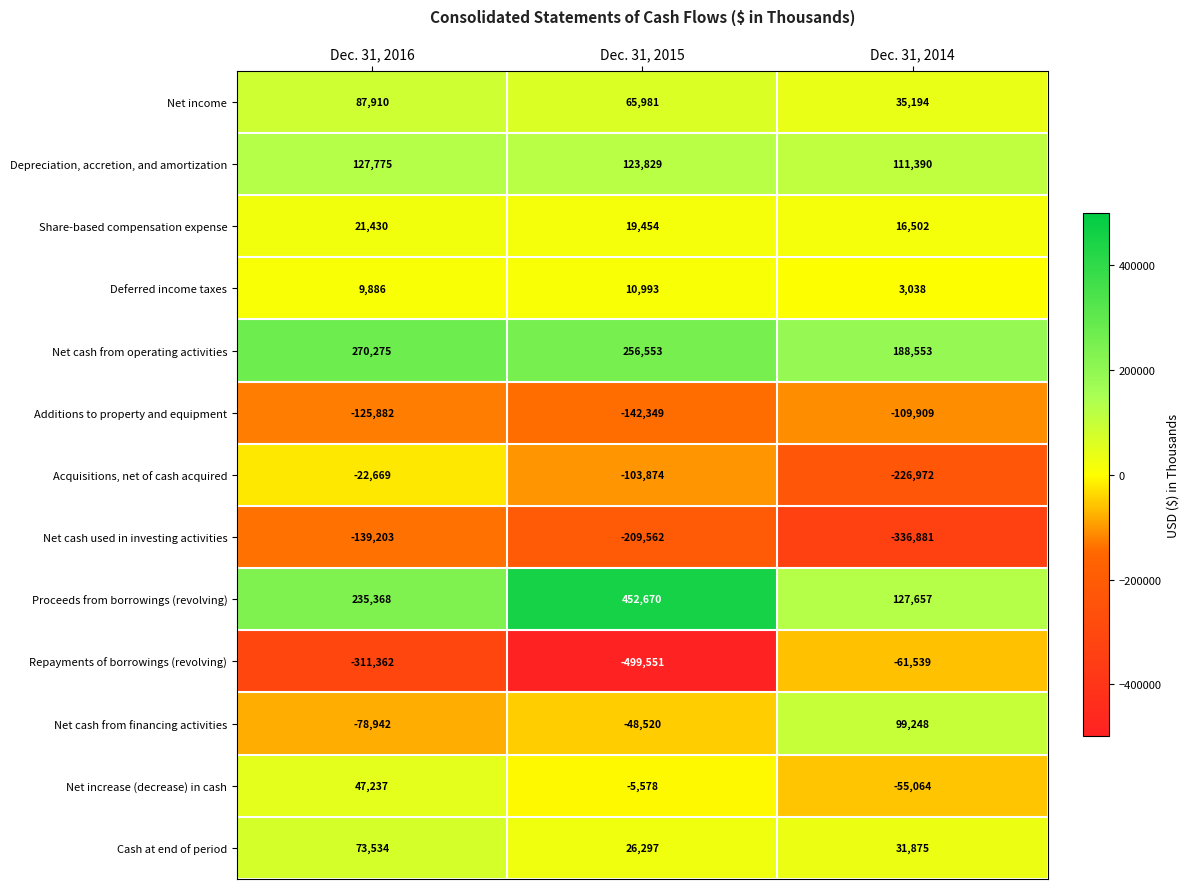

Count the number of data series in this chart.

13